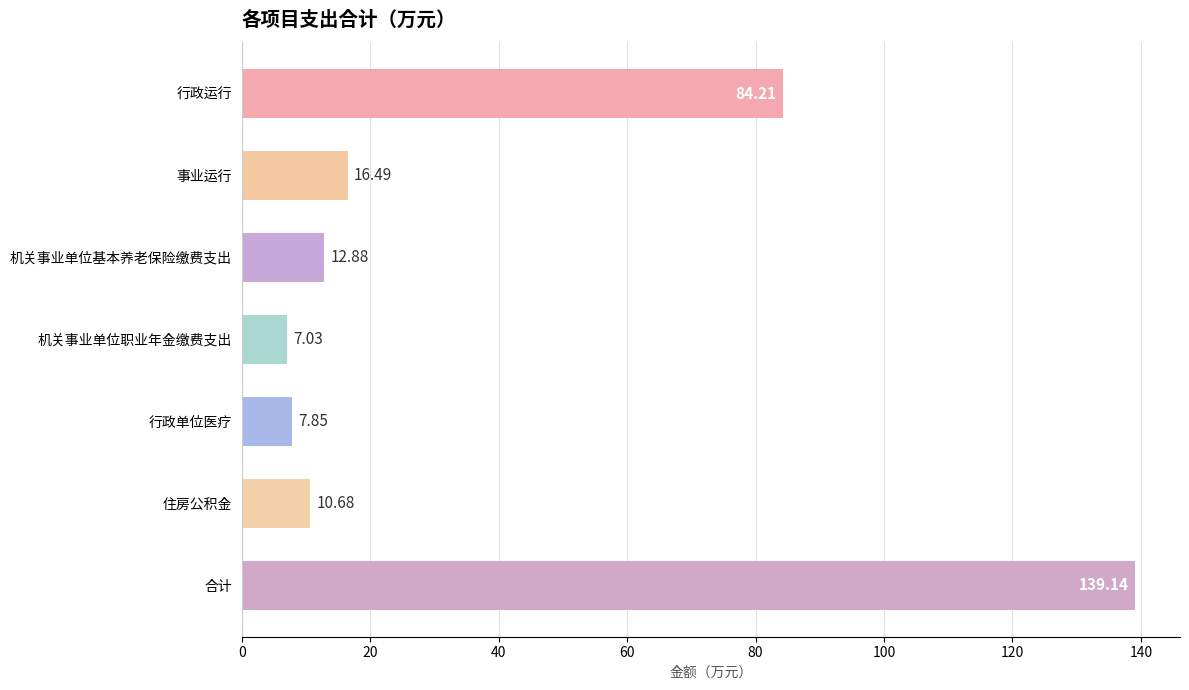

How many series are shown in this chart?

1